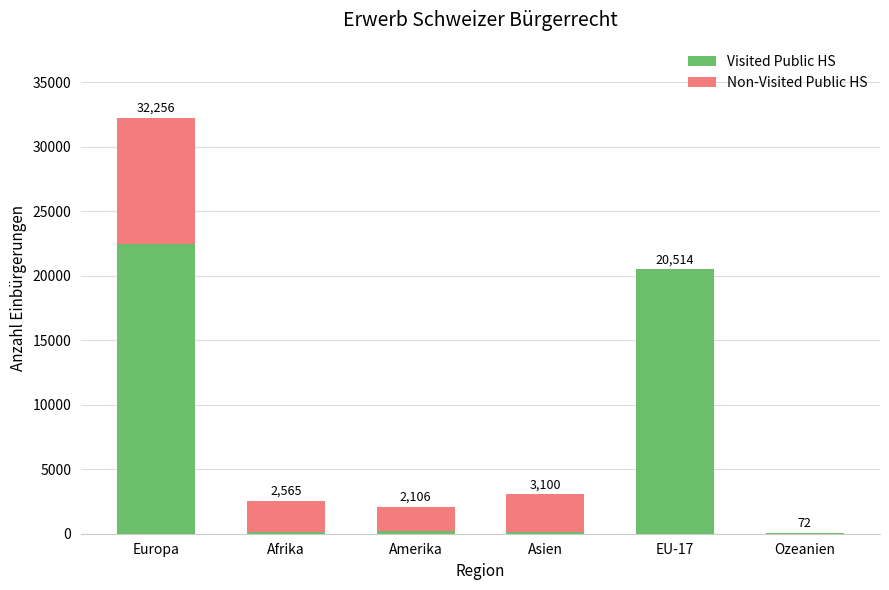

Are the bars horizontal?

No